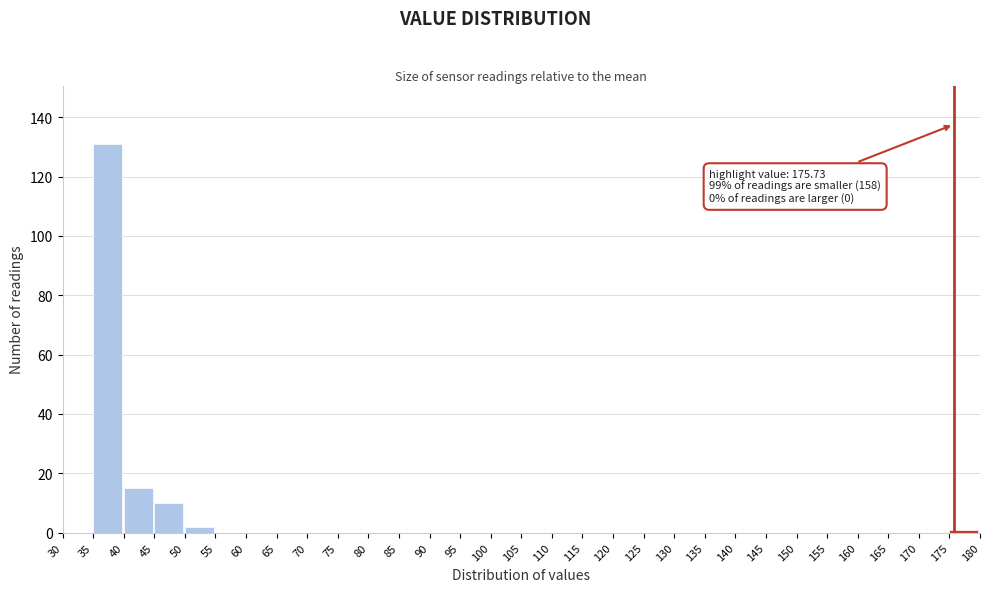

Which range on the x-axis has the tallest bar?

35 to 40